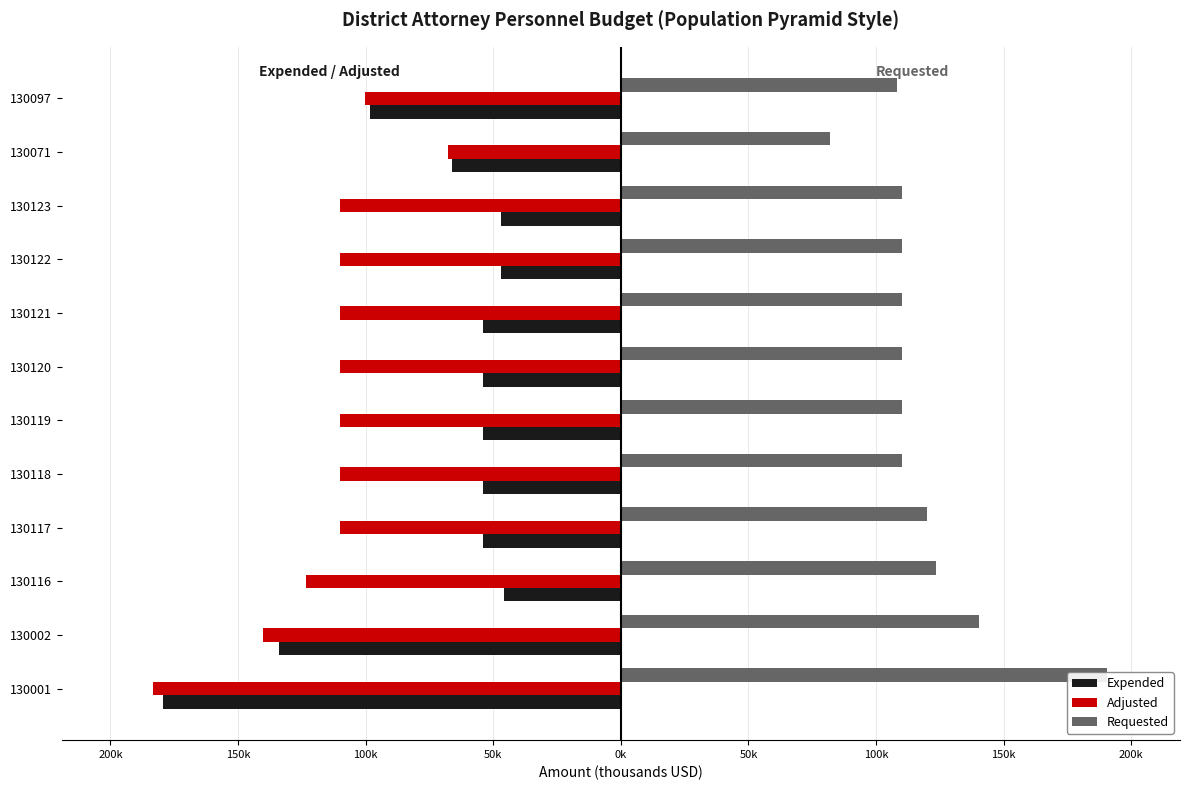

How many groups of bars are there?

12